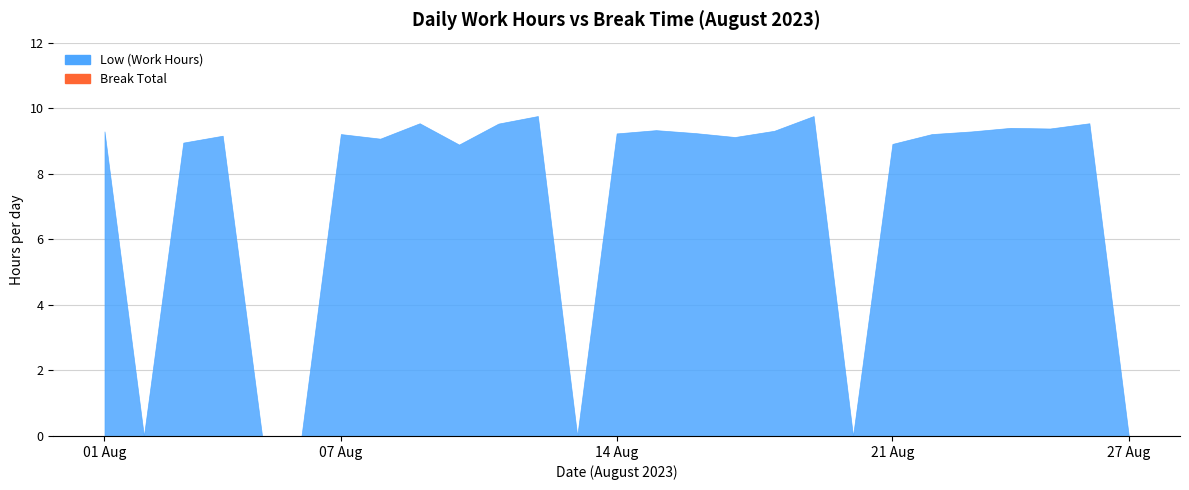

Reading left to right, extract all data points from this chart.

Low (Work Hours): 1=9.3	2=0.0	3=8.9	4=9.2	5=0.0	6=0.0	7=9.2	8=9.1	9=9.5	10=8.9	11=9.5	12=9.8	13=0.0	14=9.2	15=9.3	16=9.2	17=9.1	18=9.3	19=9.8	20=0.0	21=8.9	22=9.2	23=9.3	24=9.4	25=9.4	26=9.5	27=0.0
Break Total: 1=0.0	2=0.0	3=0.0	4=0.0	5=0.0	6=0.0	7=0.0	8=0.0	9=0.0	10=0.0	11=0.0	12=0.0	13=0.0	14=0.0	15=0.0	16=0.0	17=0.0	18=0.0	19=0.0	20=0.0	21=0.0	22=0.0	23=0.0	24=0.0	25=0.0	26=0.0	27=0.0